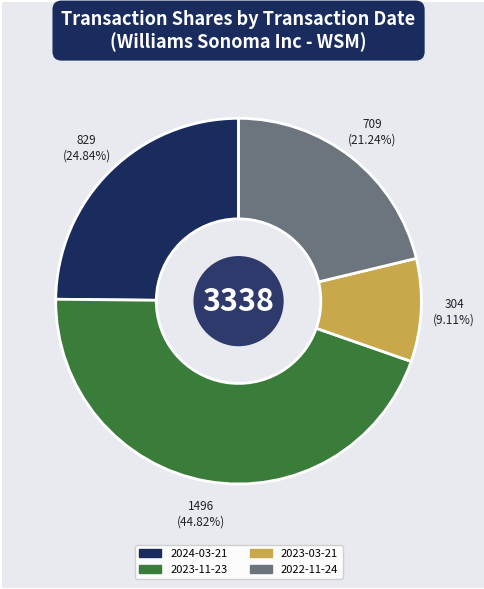

Is the sum of 2024-03-21 and 2022-11-24 greater than half?

No